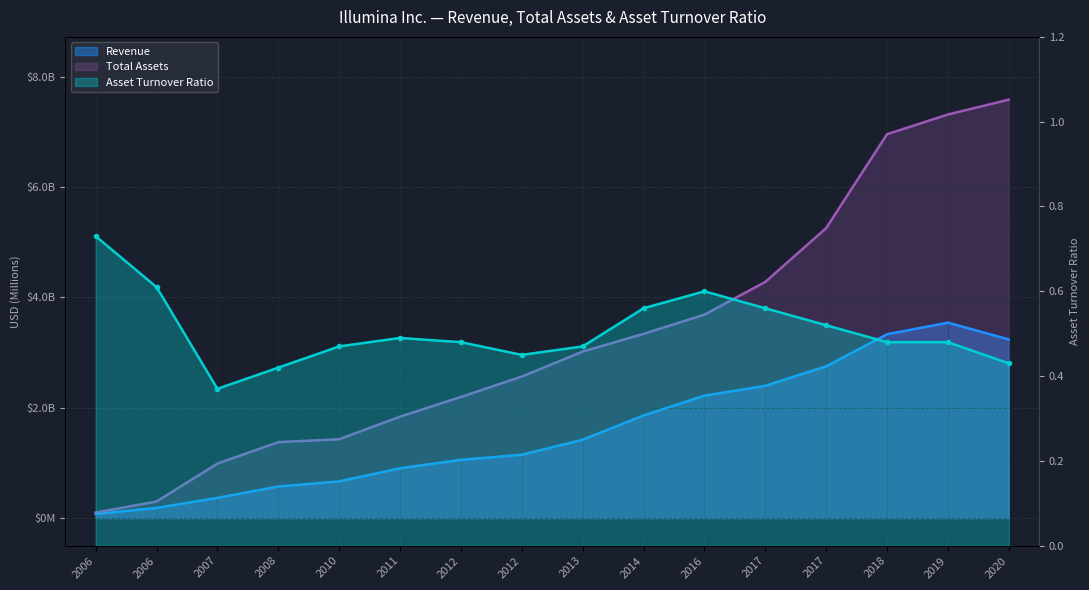

What is the total value across all series at 2006?

175.7